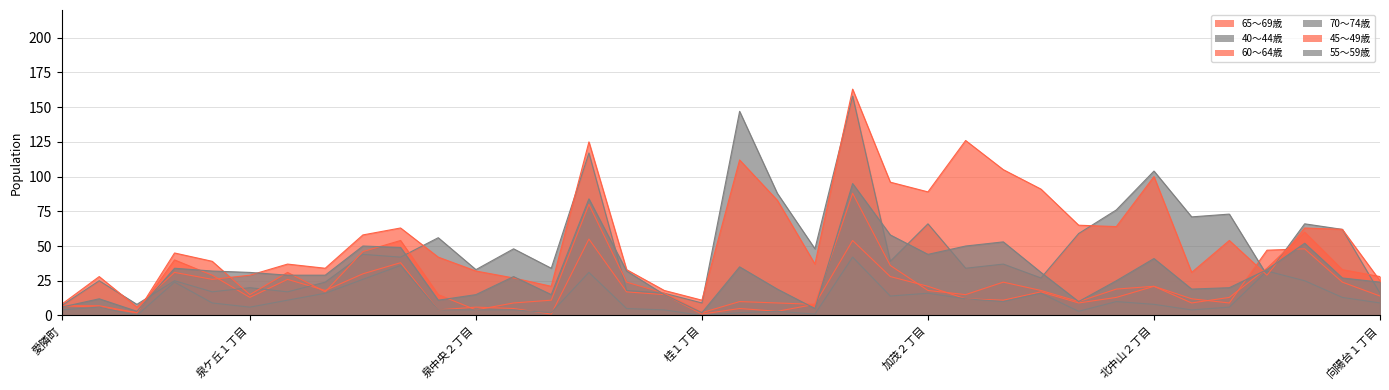

What is the maximum value for 65～69歳?

55